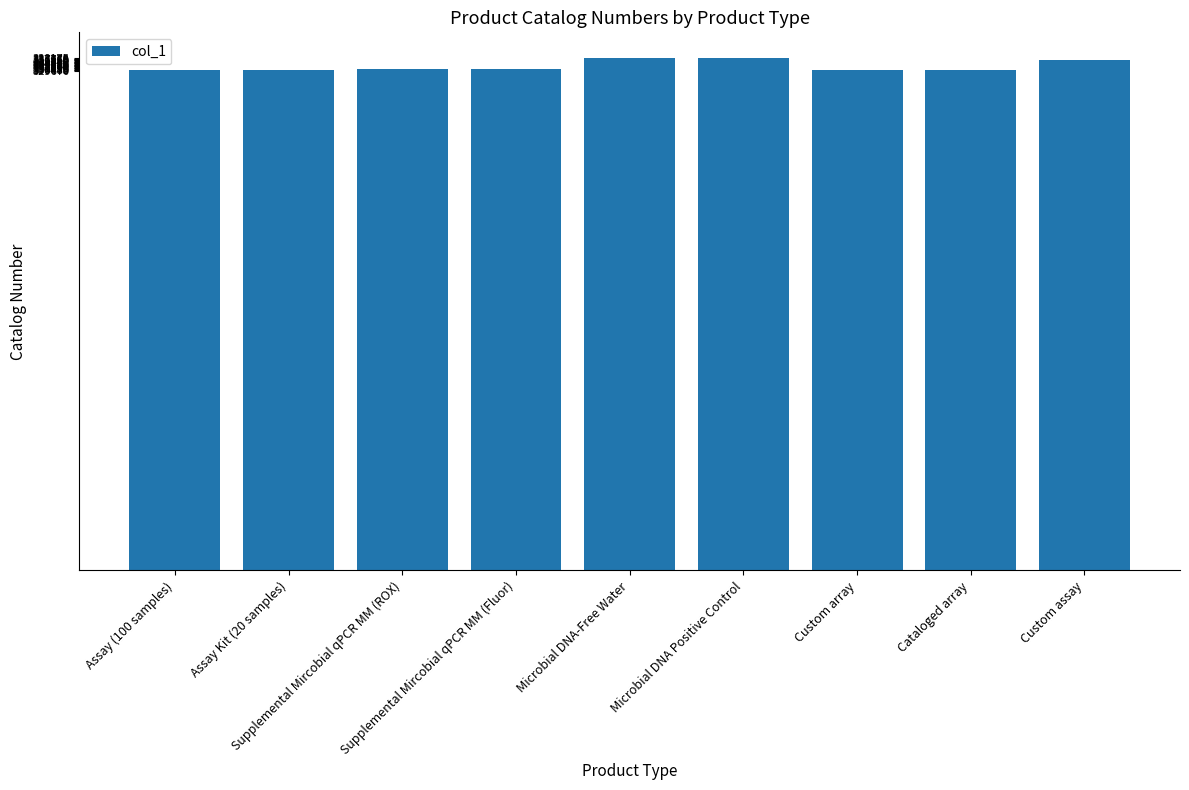

What is the maximum value shown in the chart?

338134